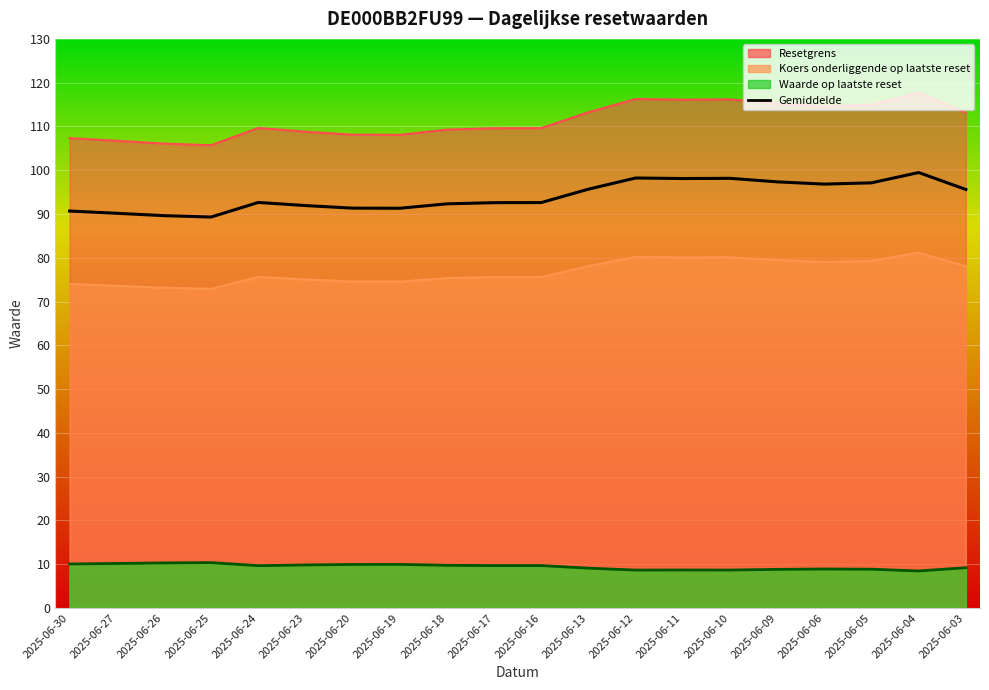

List the labels in order of value, smallest first.

2025-06-25, 2025-06-26, 2025-06-27, 2025-06-30, 2025-06-19, 2025-06-20, 2025-06-23, 2025-06-18, 2025-06-17, 2025-06-16, 2025-06-24, 2025-06-03, 2025-06-13, 2025-06-06, 2025-06-05, 2025-06-09, 2025-06-11, 2025-06-10, 2025-06-12, 2025-06-04